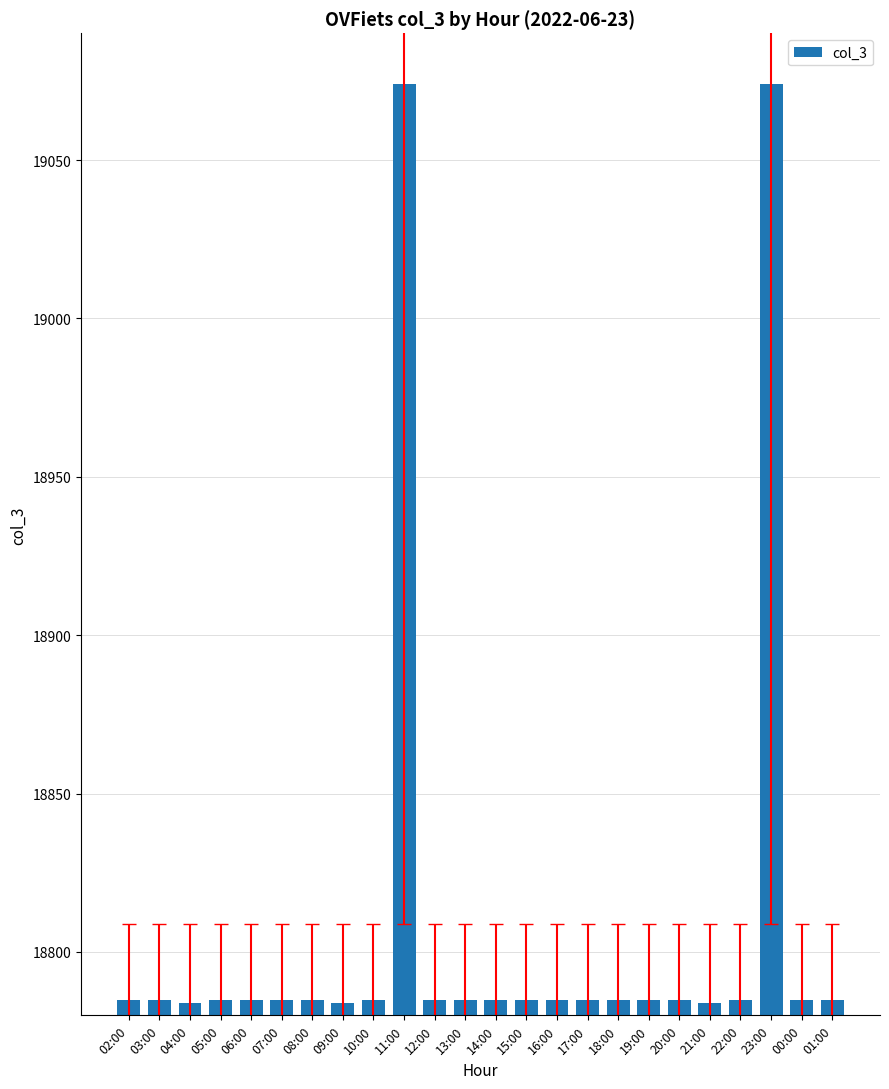

The chart shows a value of 18785 at 12:00. True or false?

True